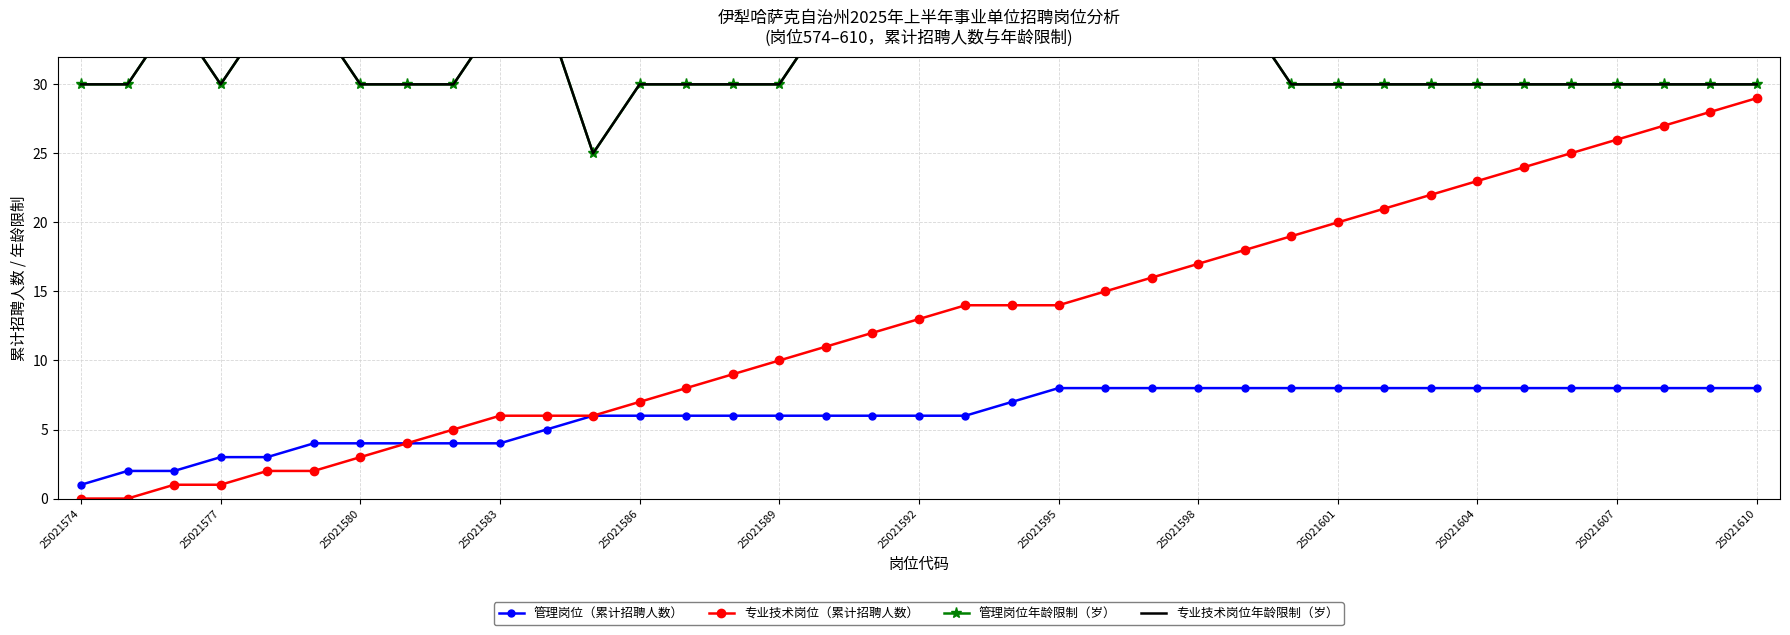

Is it true that 专业技术岗位（累计招聘人数） equals -12 at 25021574?

False